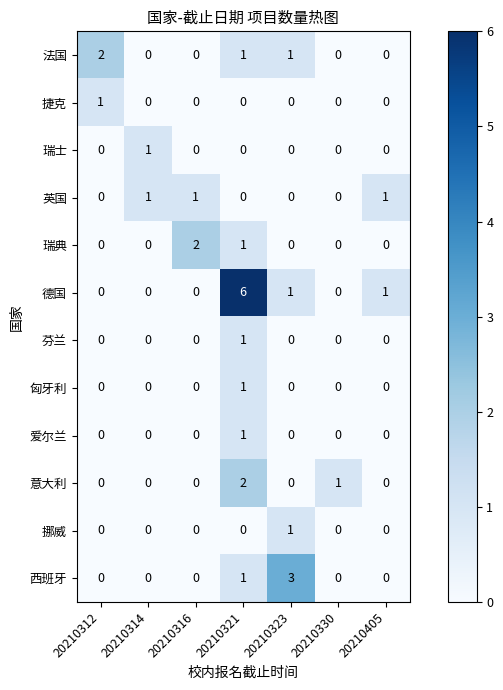

True or false: 法国 has a value of 0 at 20210316.

True